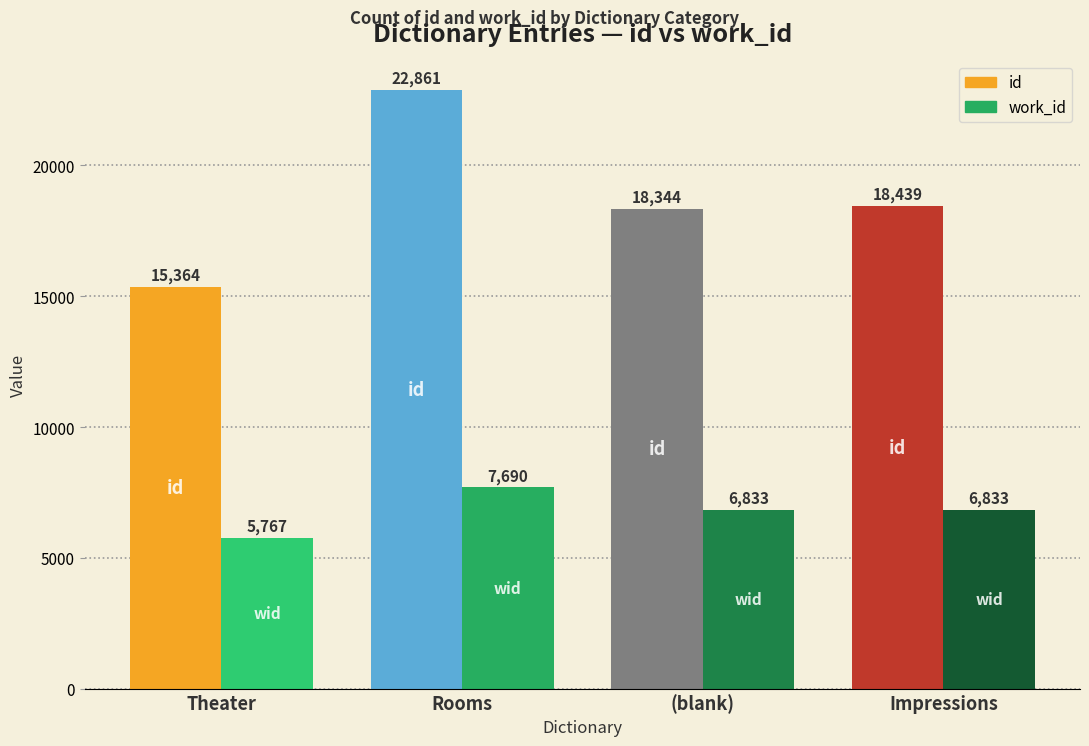

What position from the left is Theater?

1